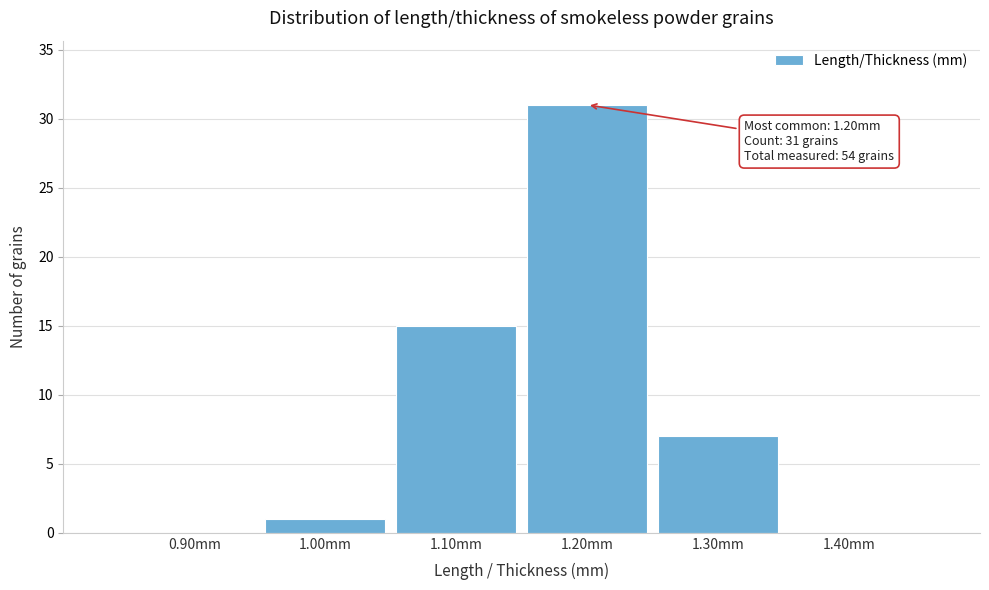

Over which range of the x-axis is the bar tallest?

1.15 to 1.25